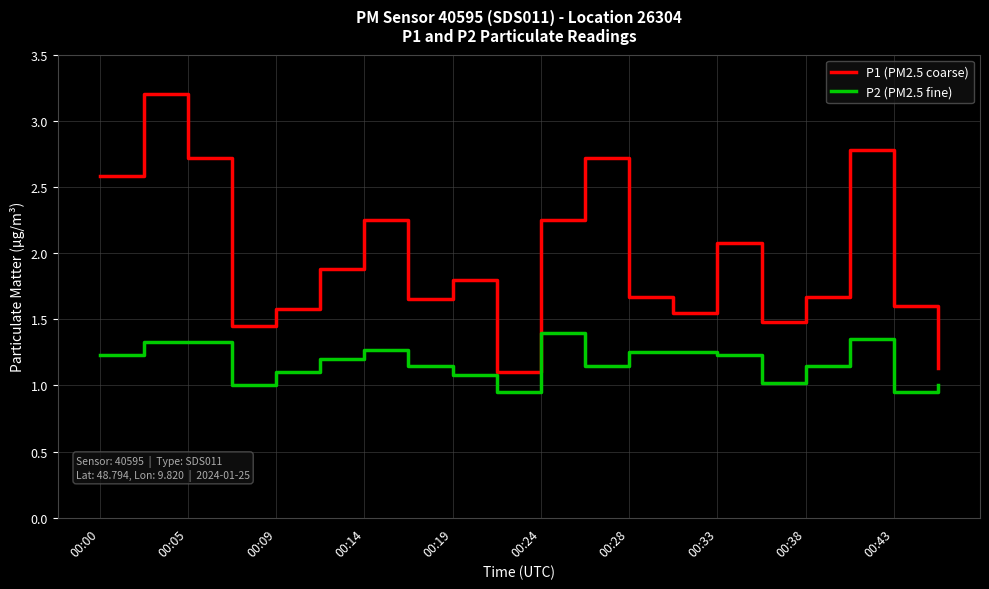

Which series has the largest range (max minus min)?

P1 (PM2.5 coarse)